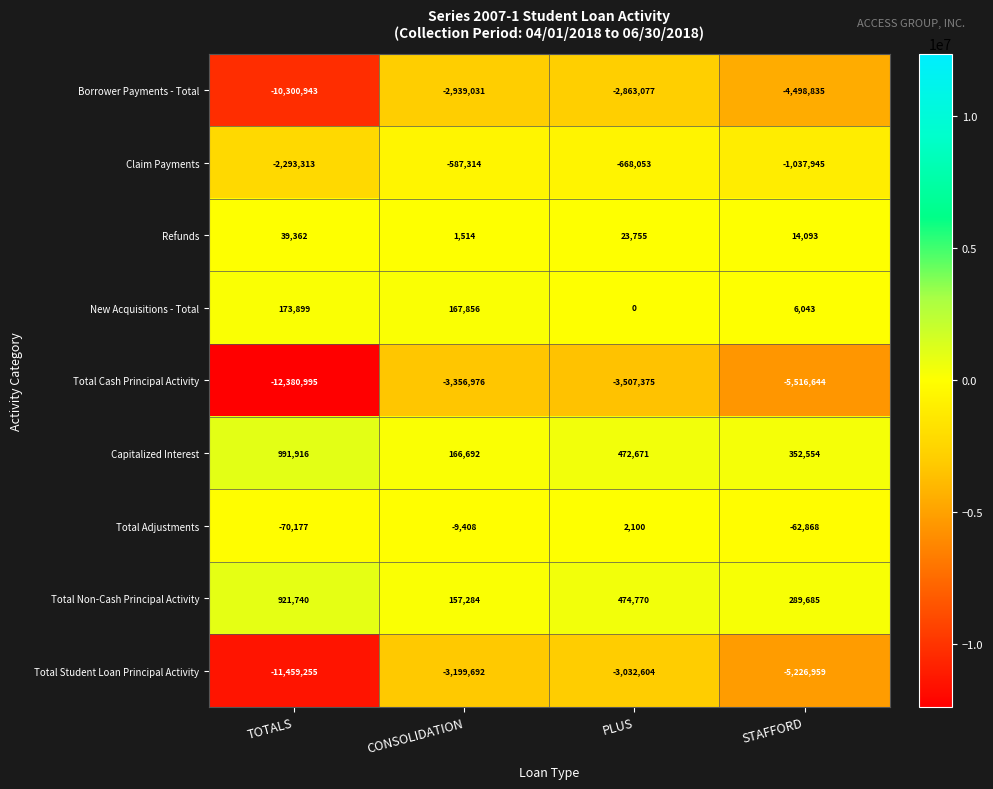

How many data points in Claim Payments are less than -668053?

2